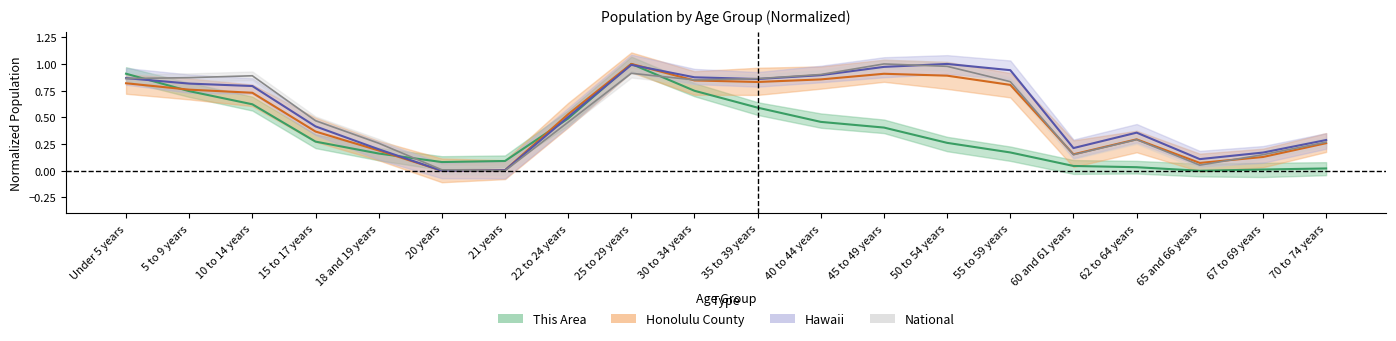

Is it true that Hawaii equals 0.7 at 15 to 17 years?

False